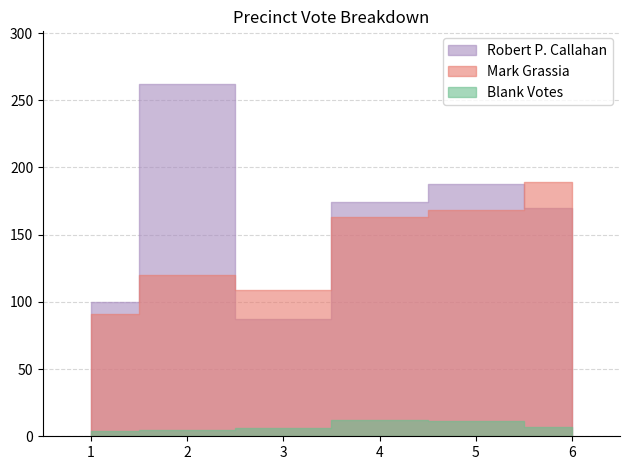

Count the Blank Votes values in the range 5 to 11.

4